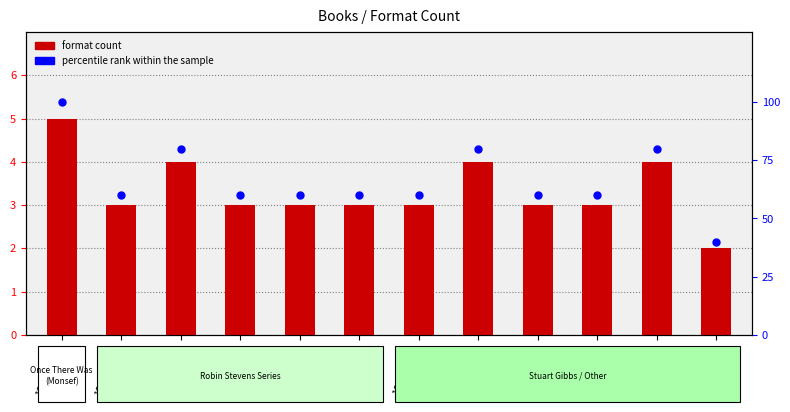

Which series has the largest total across all categories?

percentile rank within the sample